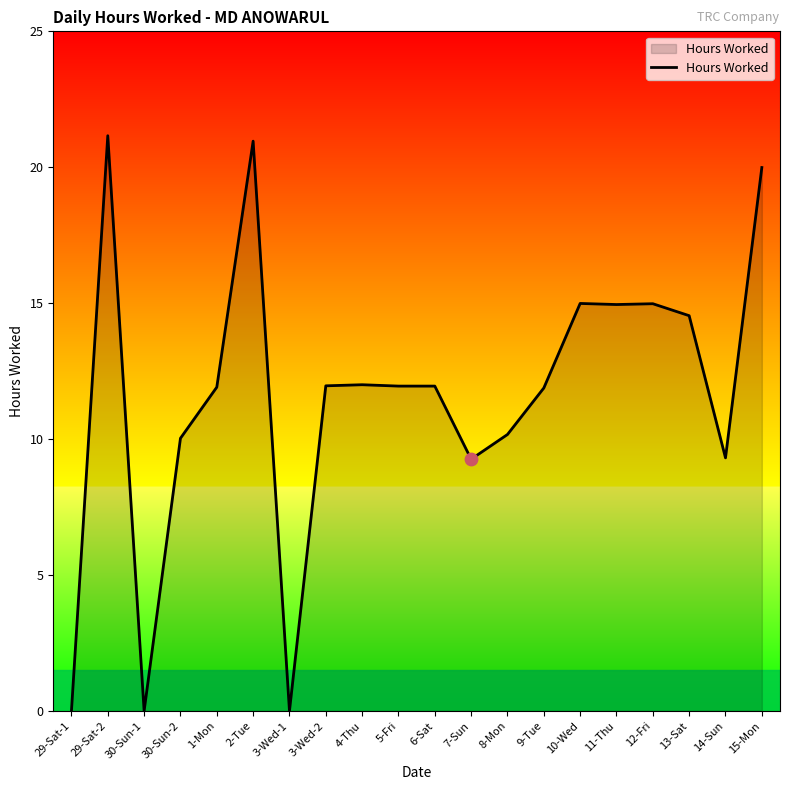

What is the change in value from 3-Wed-2 to 13-Sat?

+2.6